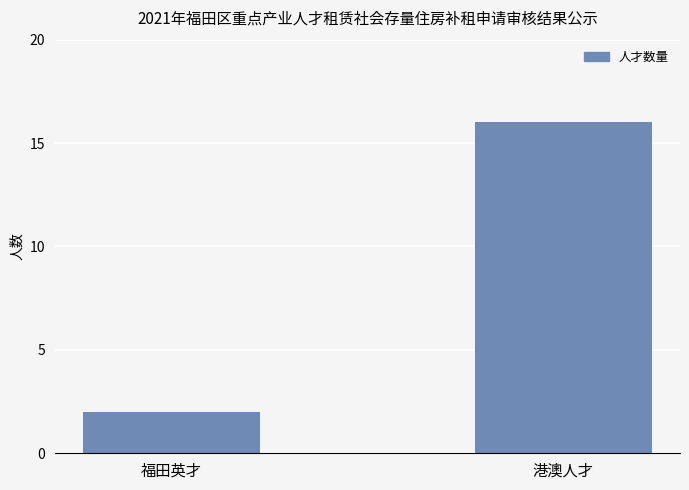

What is the average value?

9